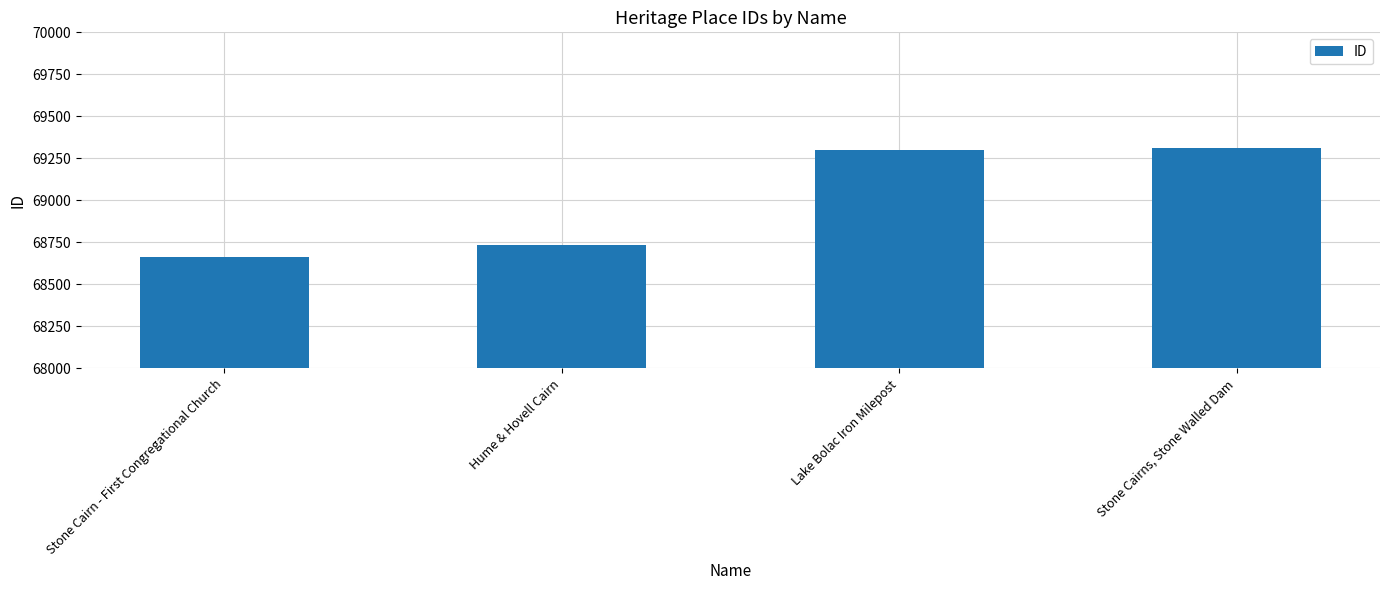

Between Hume & Hovell Cairn and Lake Bolac Iron Milepost, which is larger?

Lake Bolac Iron Milepost